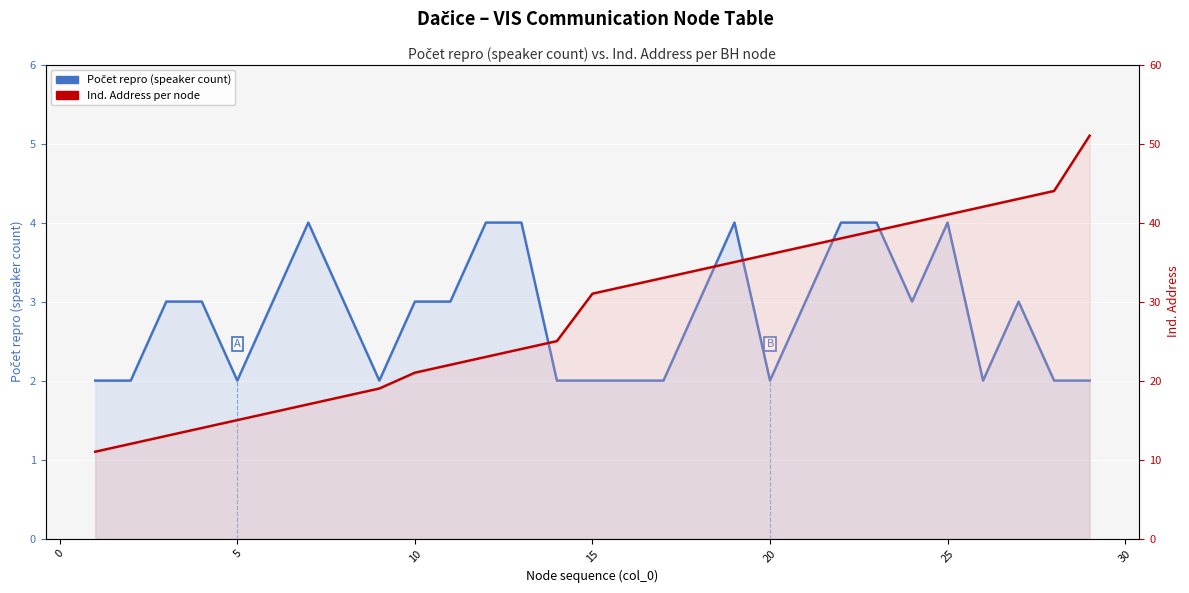

The Ind. Address per node (direct BH) series shows 10 at 20. True or false?

False